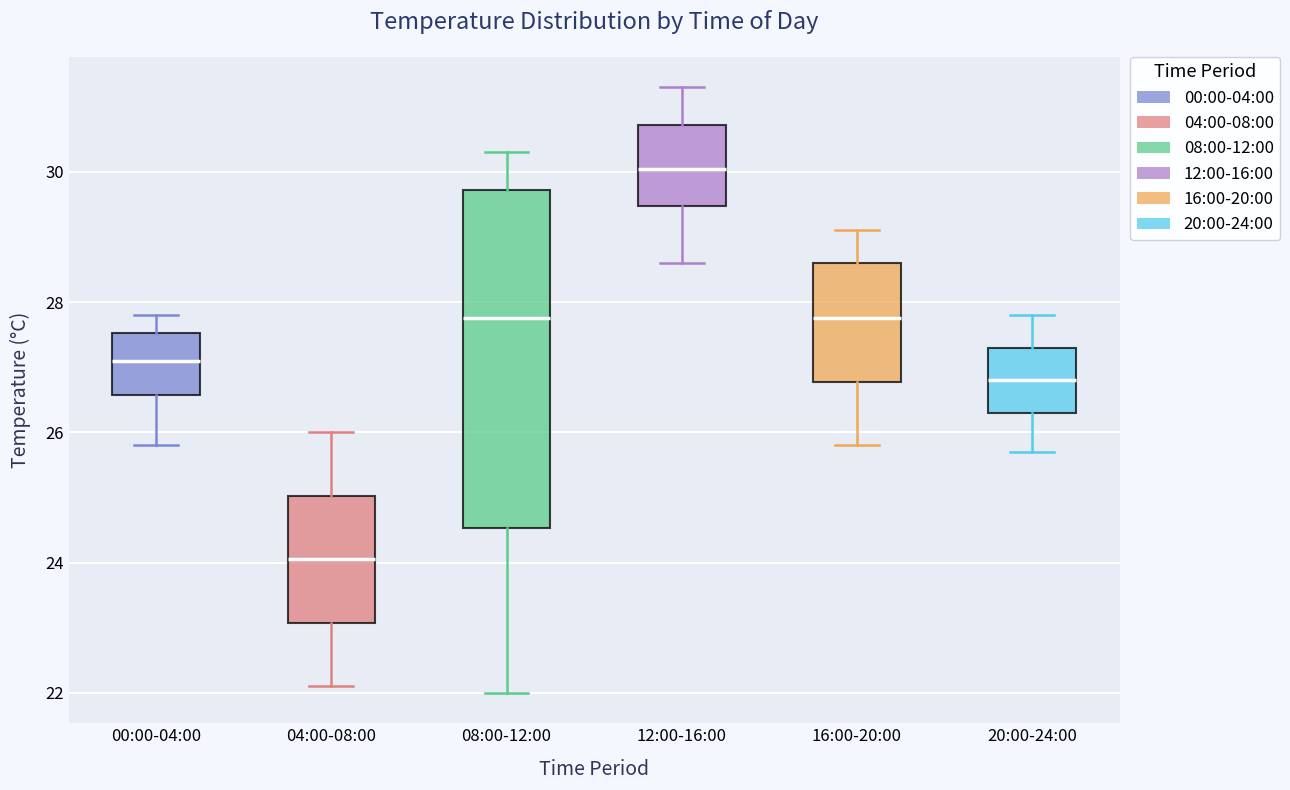

Which box's median line is the lowest?

04:00-08:00